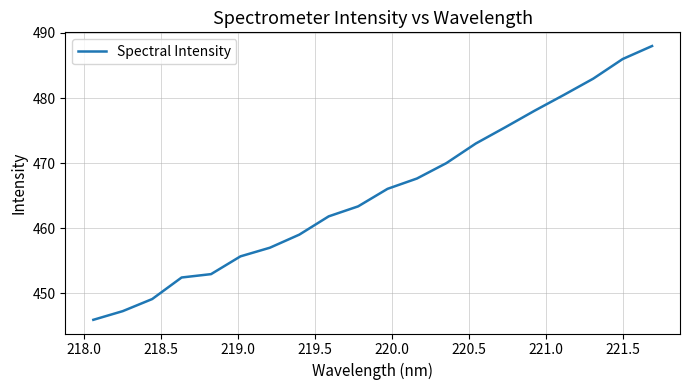

What is the maximum value shown in the chart?

488.0